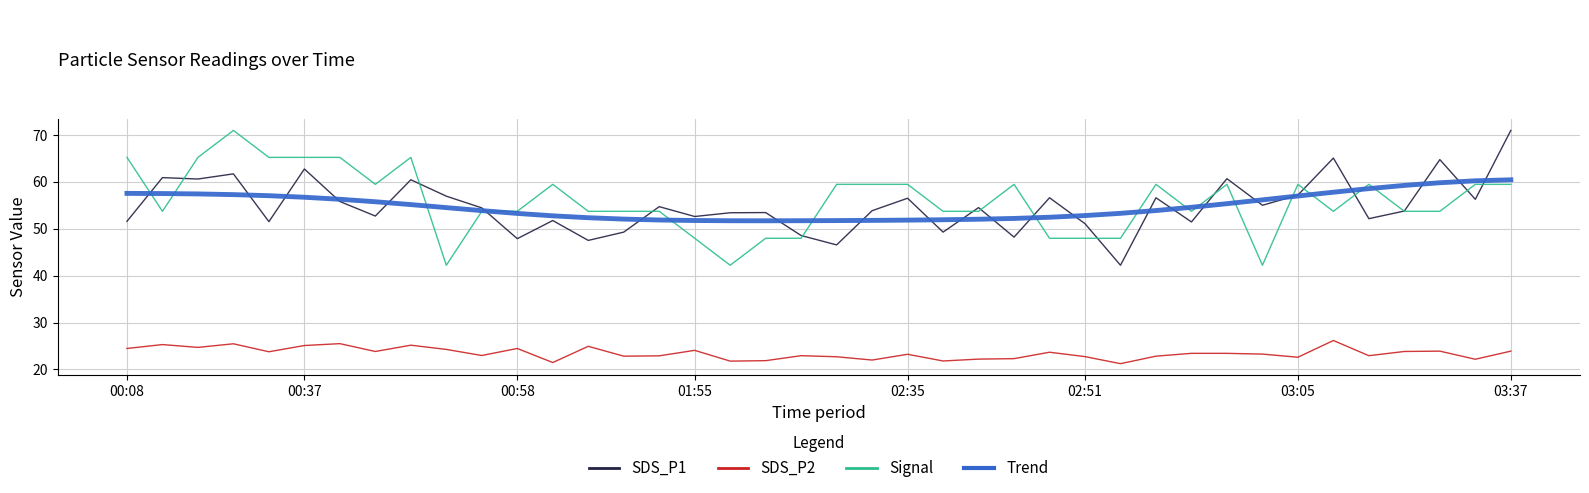

What is the minimum value shown in the chart?

21.2